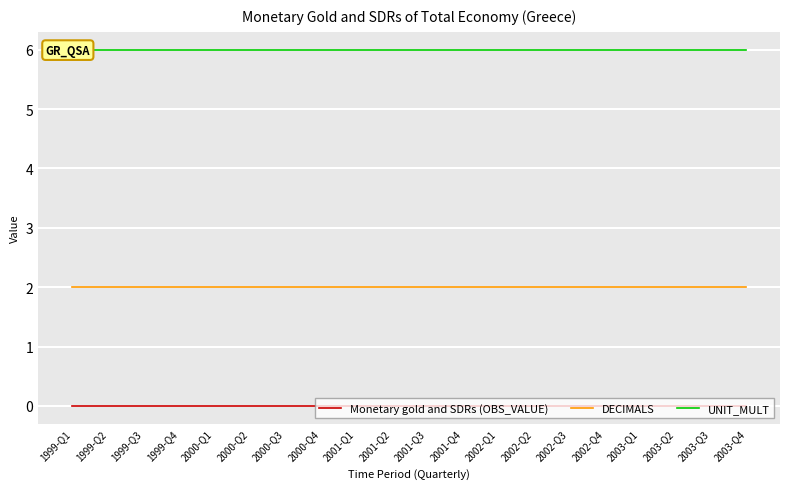

What is the label of the 10th point from the right?

2001-Q3